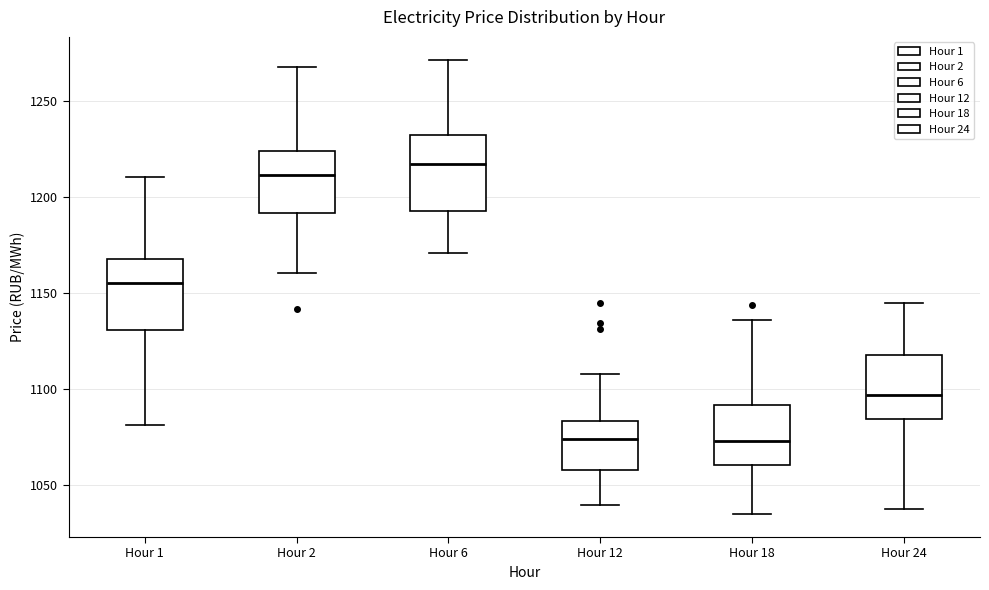

Reading left to right, transcribe this box plot: for each box, give where its median line is, the range the box spans, and where its two whiskers end, as read against the y-axis. The values are not printed on the chart, so give them approximately, as read against the axis.

Hour 1: median 1155, box 1130 to 1170, whiskers 1080 to 1210
Hour 2: median 1210, box 1190 to 1225, whiskers 1160 to 1270
Hour 6: median 1215, box 1195 to 1230, whiskers 1170 to 1270
Hour 12: median 1075, box 1060 to 1085, whiskers 1040 to 1110
Hour 18: median 1075, box 1060 to 1090, whiskers 1035 to 1135
Hour 24: median 1095, box 1085 to 1120, whiskers 1035 to 1145